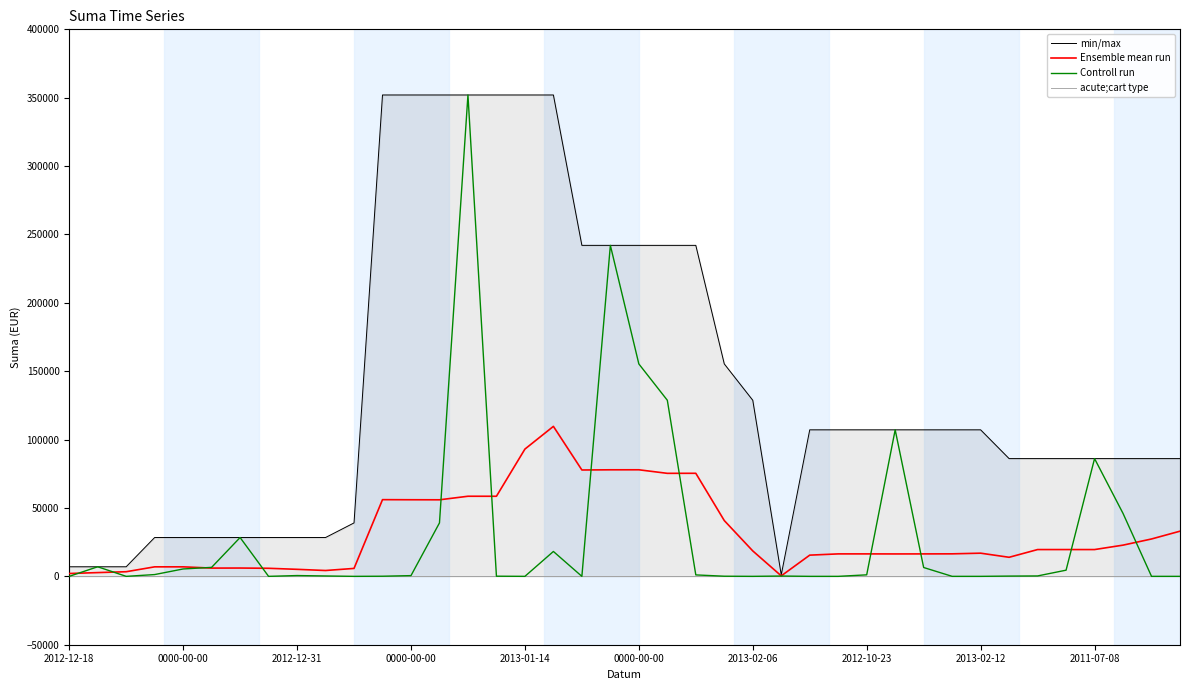

What is the difference between the highest and lowest values at 0000-00-00?

6950.7